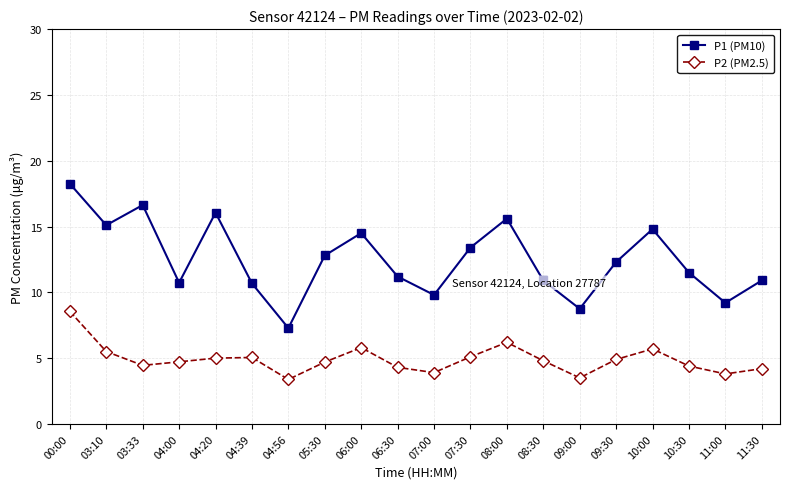

What is the difference between the second highest and second lowest values in the P1 (PM10) series?

7.9